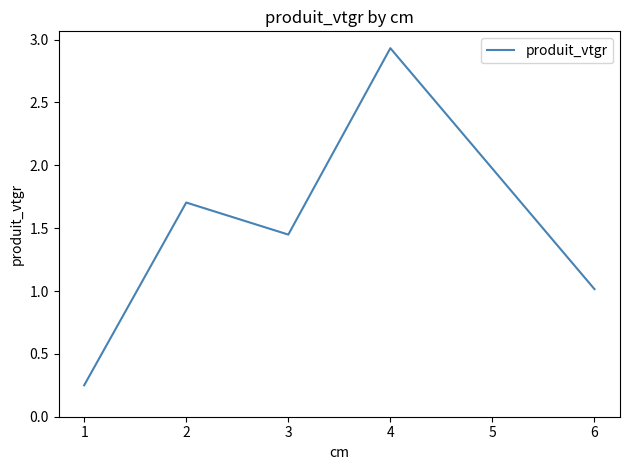

Rank the categories by value from highest to lowest.

4, 2, 3, 6, 1